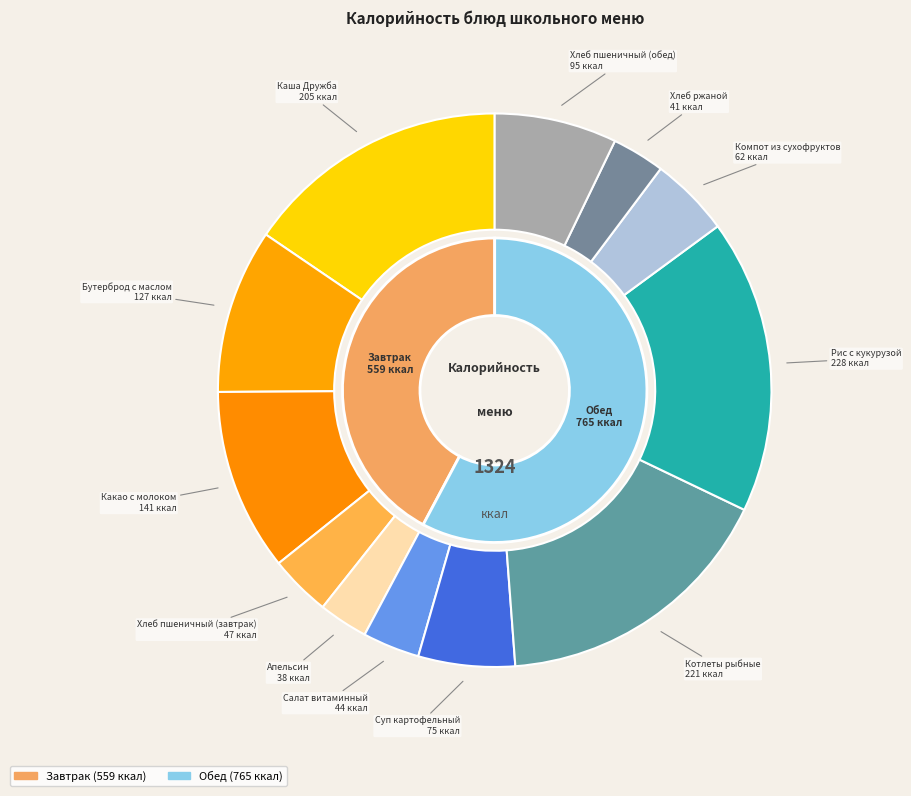

Which category has the smallest portion of the pie?

Апельсин